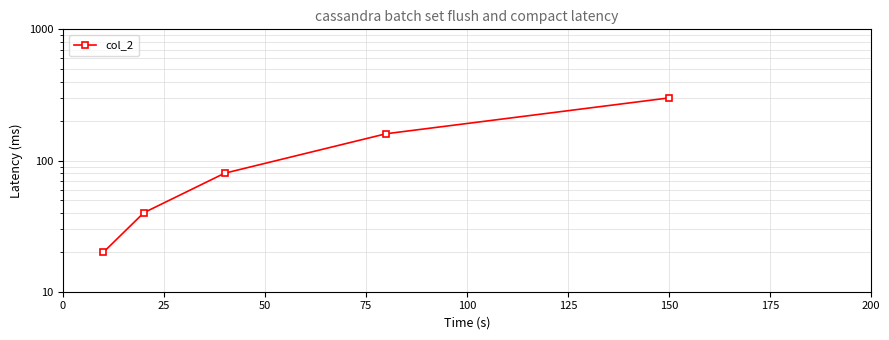

What is the maximum value shown in the chart?

300